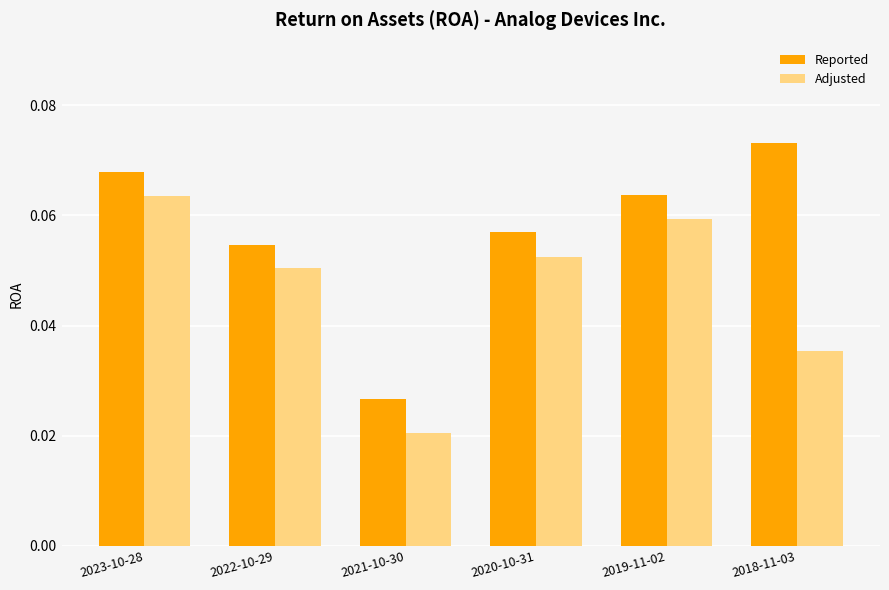

At which category does the chart reach its peak across all series?

2018-11-03